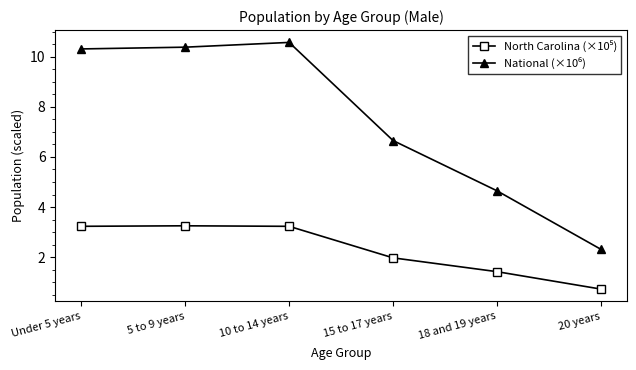

Which label corresponds to the smallest value in the chart?

20 years